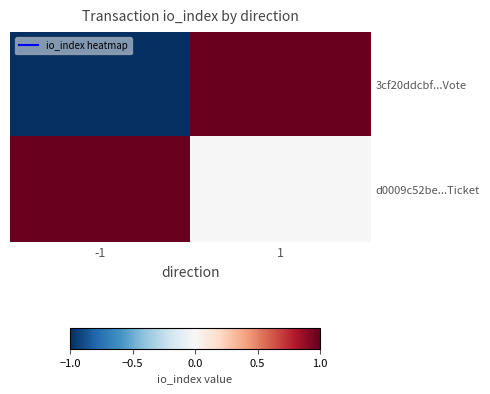

Which series has the largest range (max minus min)?

3cf20ddcbf...Vote